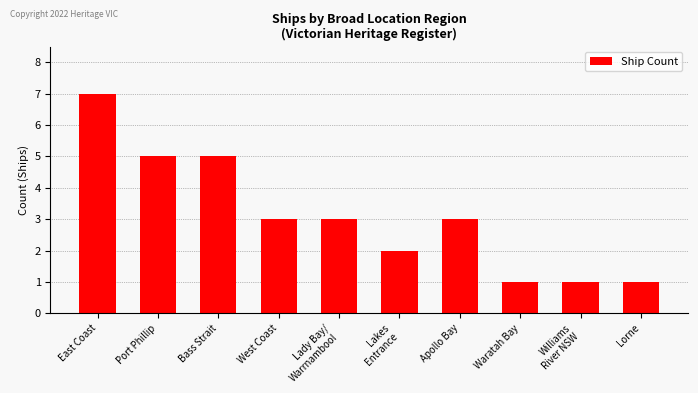

What is the change in value from East Coast to Apollo Bay?

-4